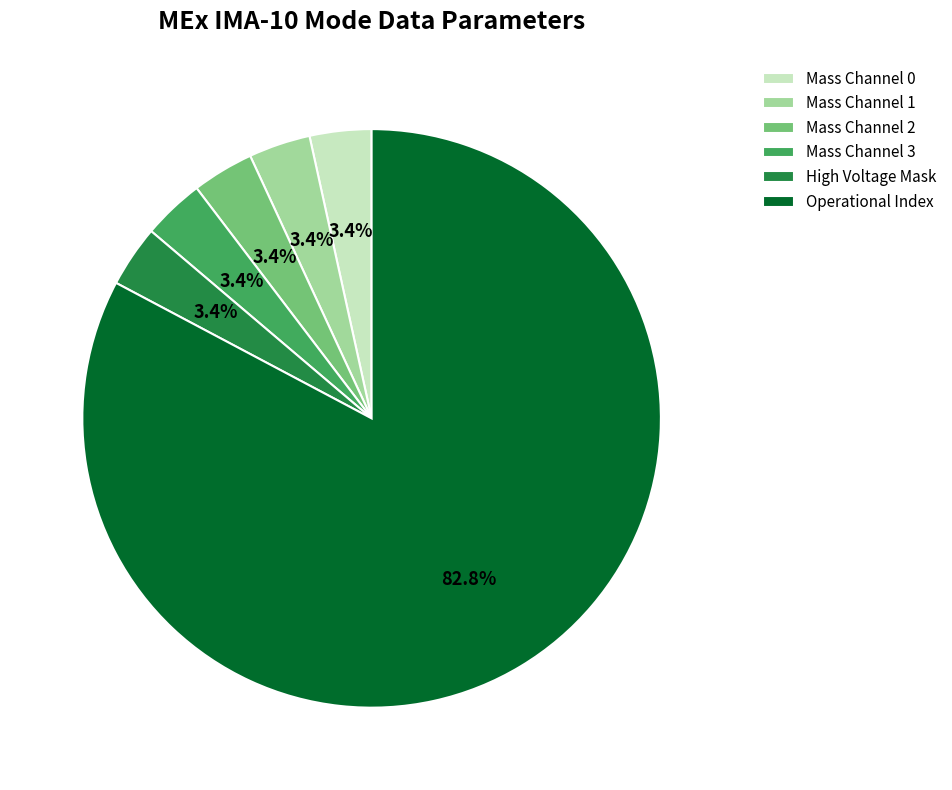

Combined, do Mass Channel 0 and Operational Index account for over 50%?

Yes